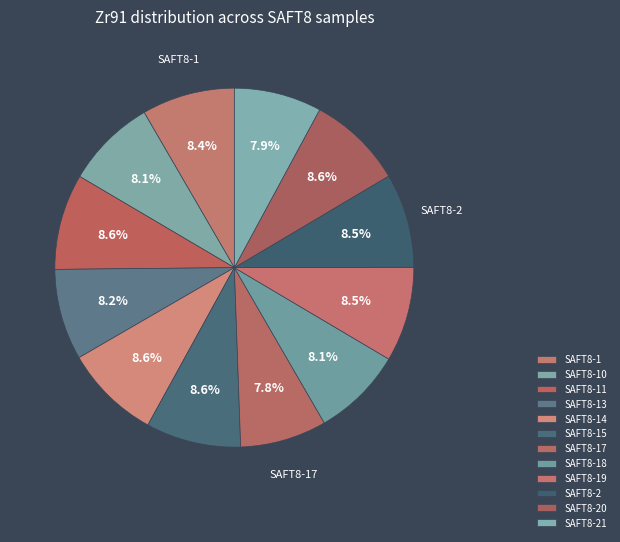

To the nearest percent, what is the combined percentage of SAFT8-19 and SAFT8-14?

17%